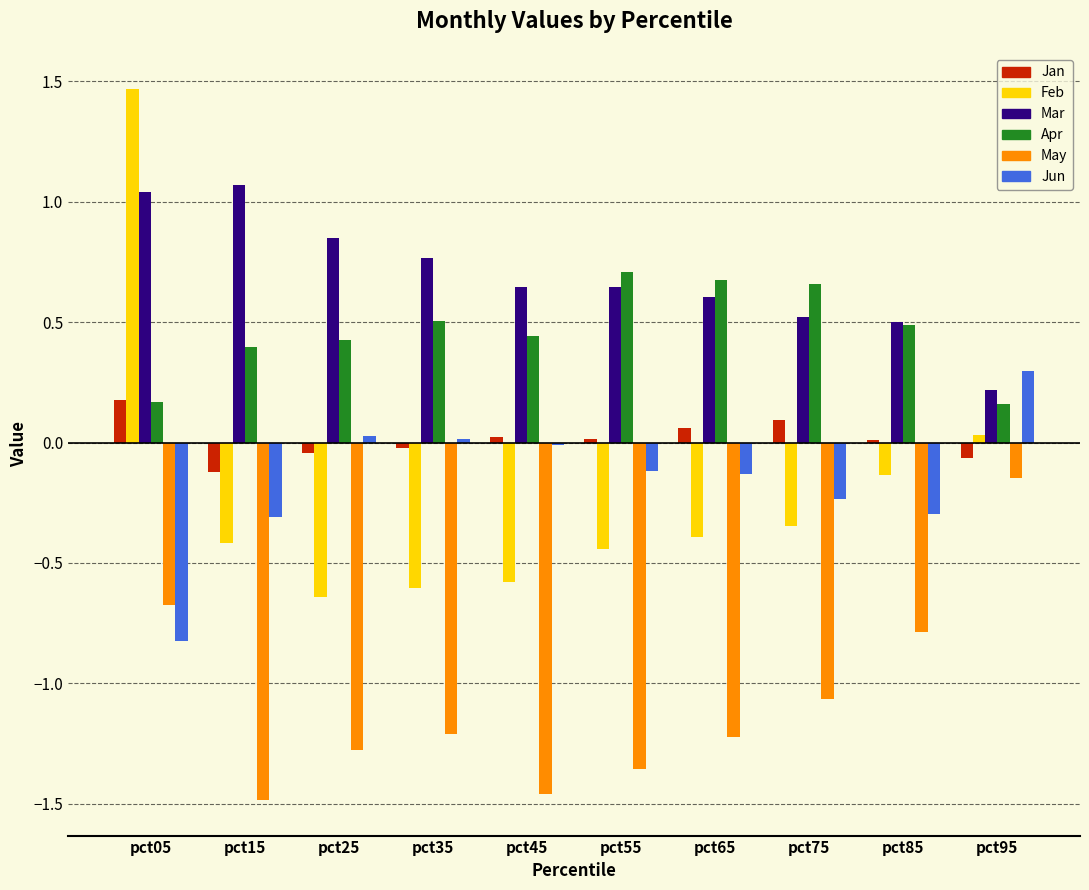

True or false: Apr has a value of 0.2 at pct65.

False